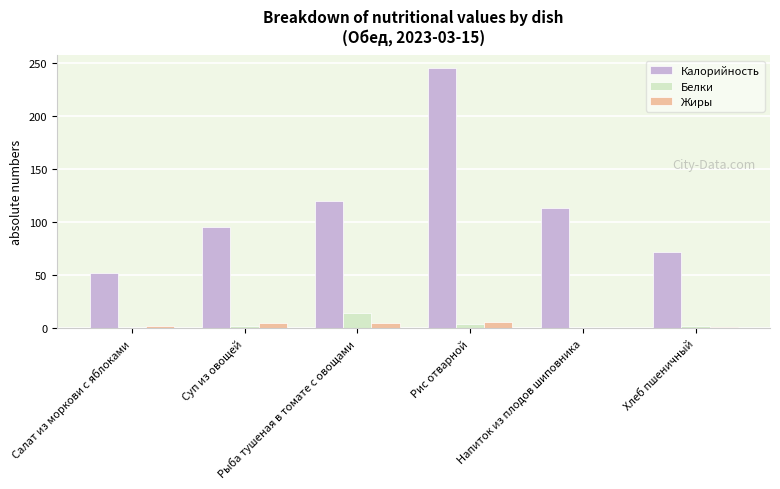

The value of Калорийность at Хлеб пшеничный is 72.0. True or false?

True